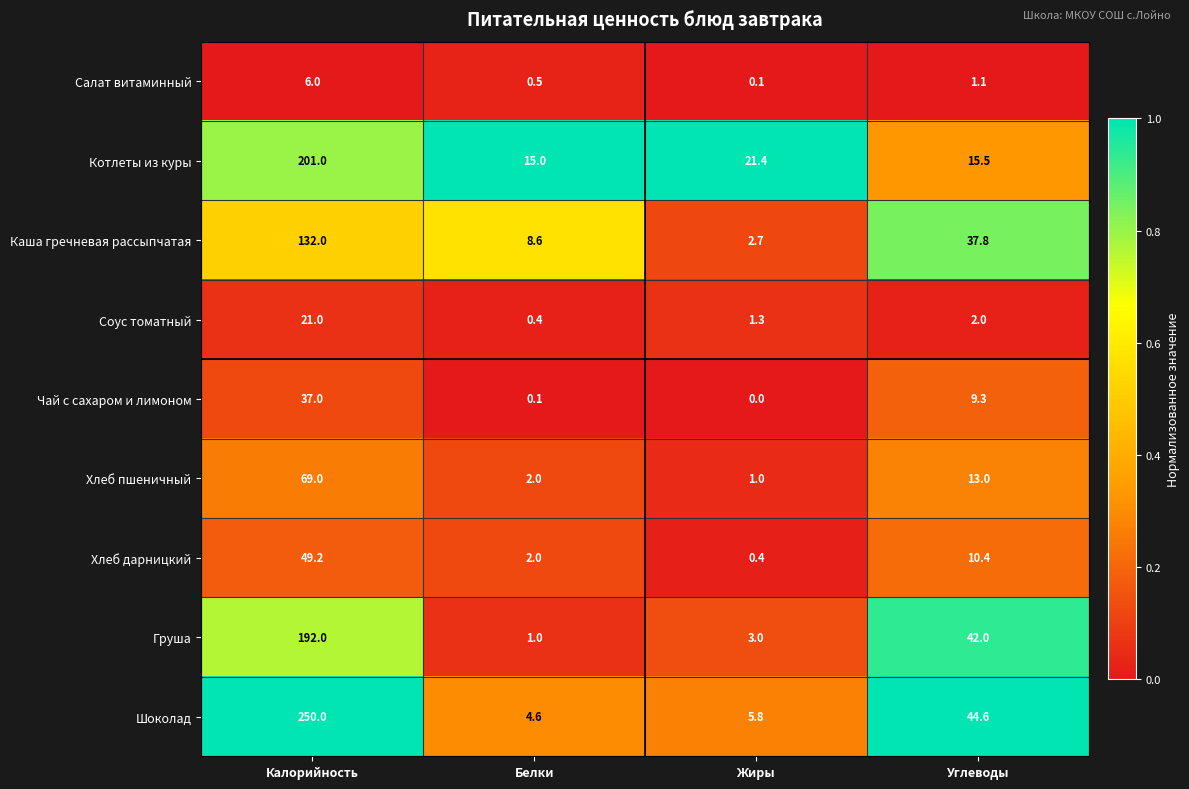

What is the spread (max minus min) of values at Калорийность?

244.0